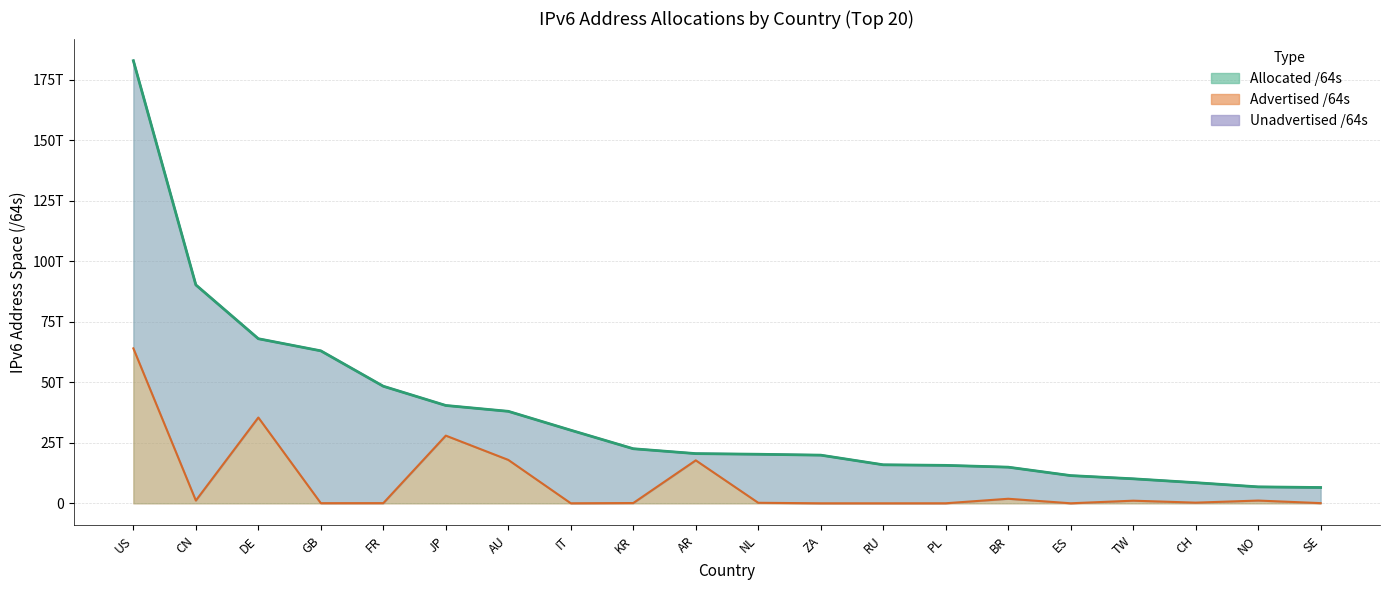

Rank the categories by Allocated /64s value from lowest to highest.

SE, NO, CH, TW, ES, BR, PL, RU, ZA, NL, AR, KR, IT, AU, JP, FR, GB, DE, CN, US